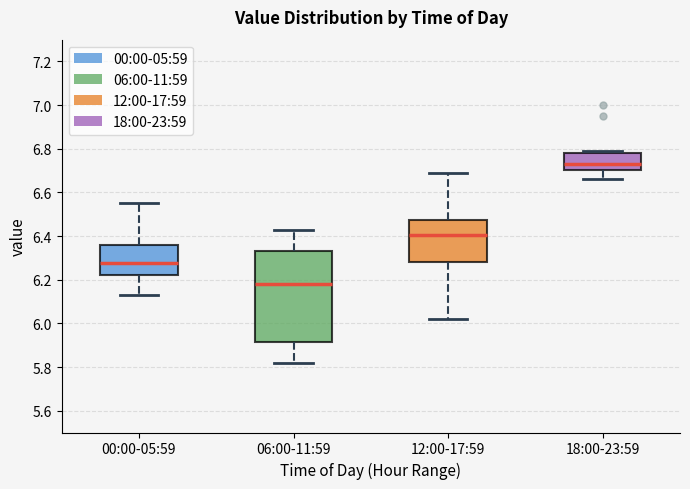

Reading left to right, read every box against the y-axis: the position of its median line, the range the box covers, and the ends of its whiskers. The values are not printed on the chart, so give them approximately, as read against the axis.

00:00-05:59: median 6.28, box 6.22 to 6.36, whiskers 6.14 to 6.56
06:00-11:59: median 6.18, box 5.92 to 6.34, whiskers 5.82 to 6.44
12:00-17:59: median 6.40, box 6.28 to 6.48, whiskers 6.02 to 6.70
18:00-23:59: median 6.74, box 6.70 to 6.78, whiskers 6.66 to 6.80